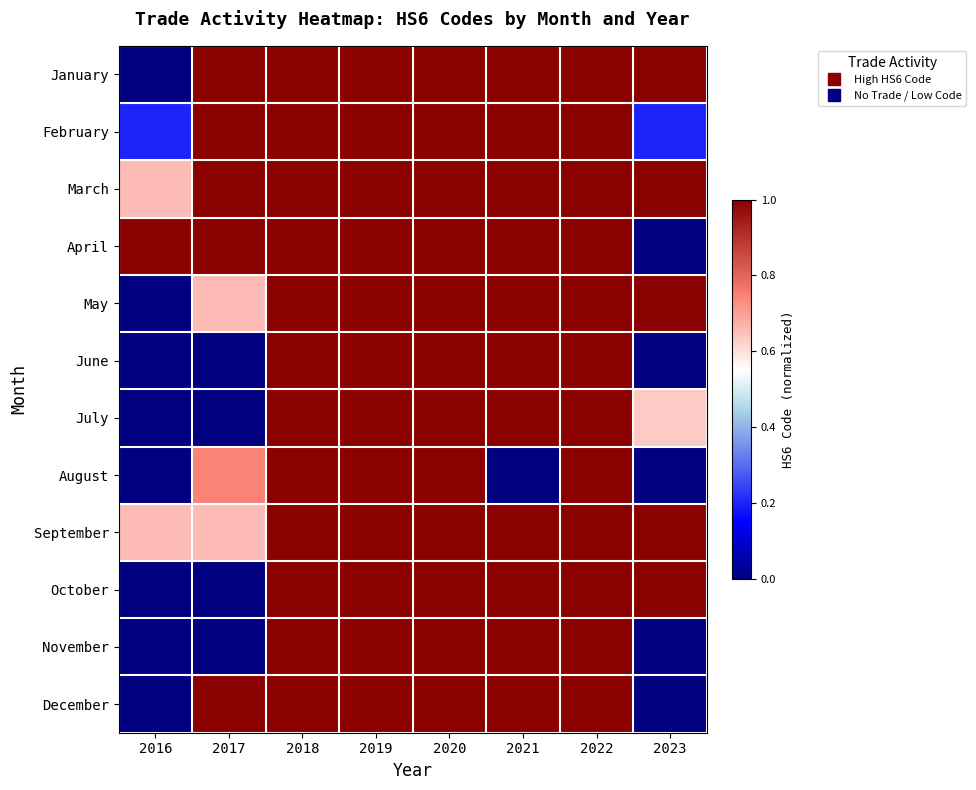

At which category is the sum across all series the highest?

2020